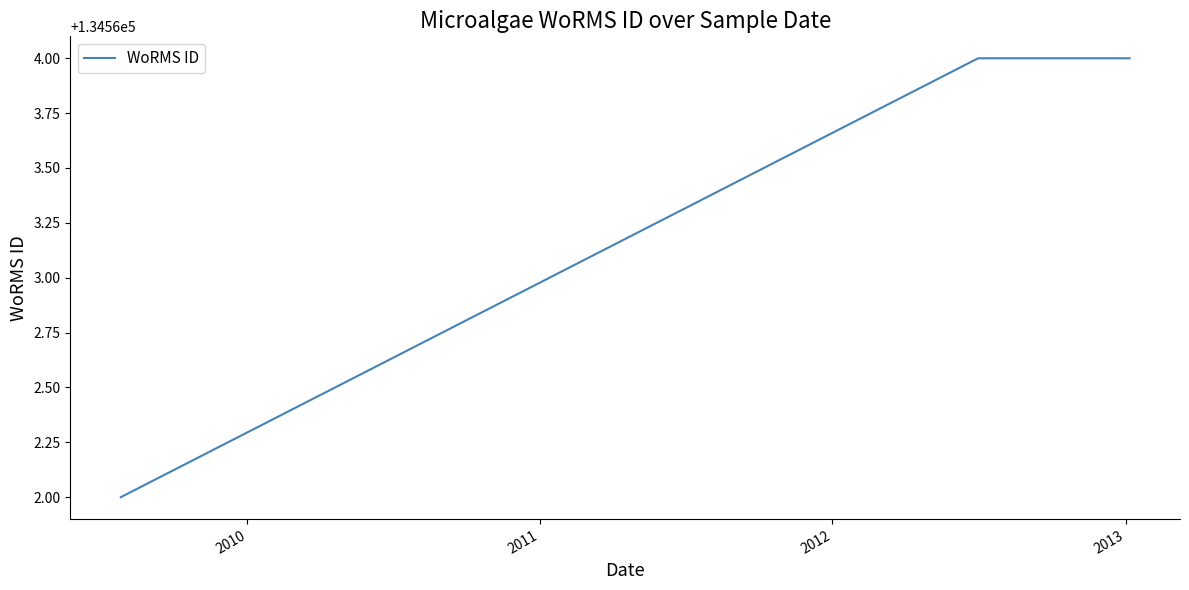

What is the smallest value displayed?

134562